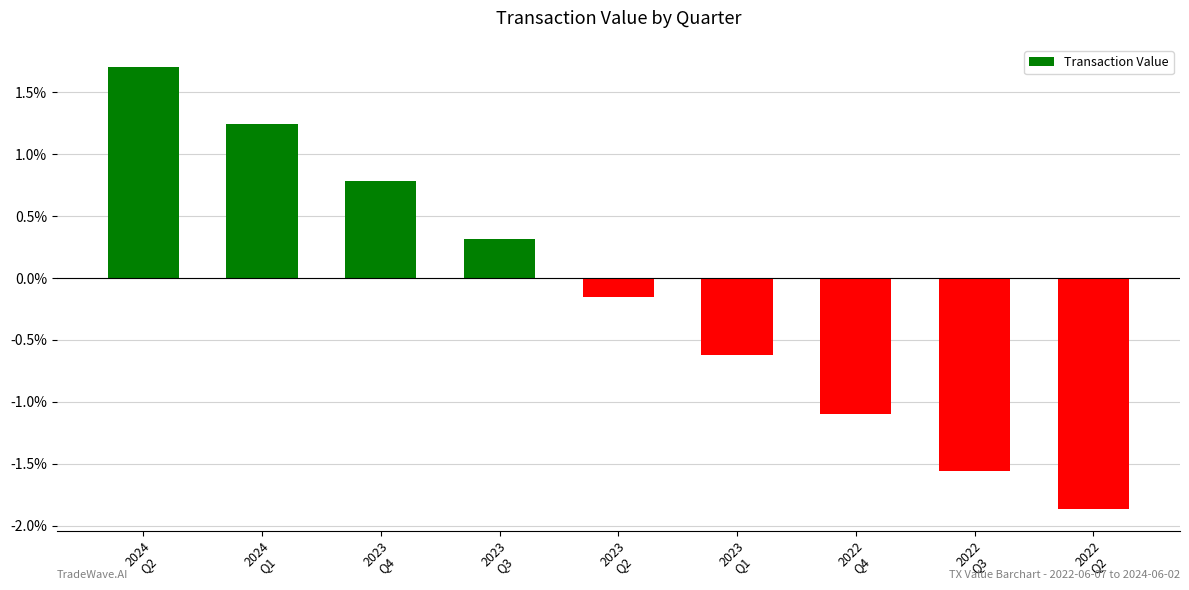

What is the sum of all values?

-1.2